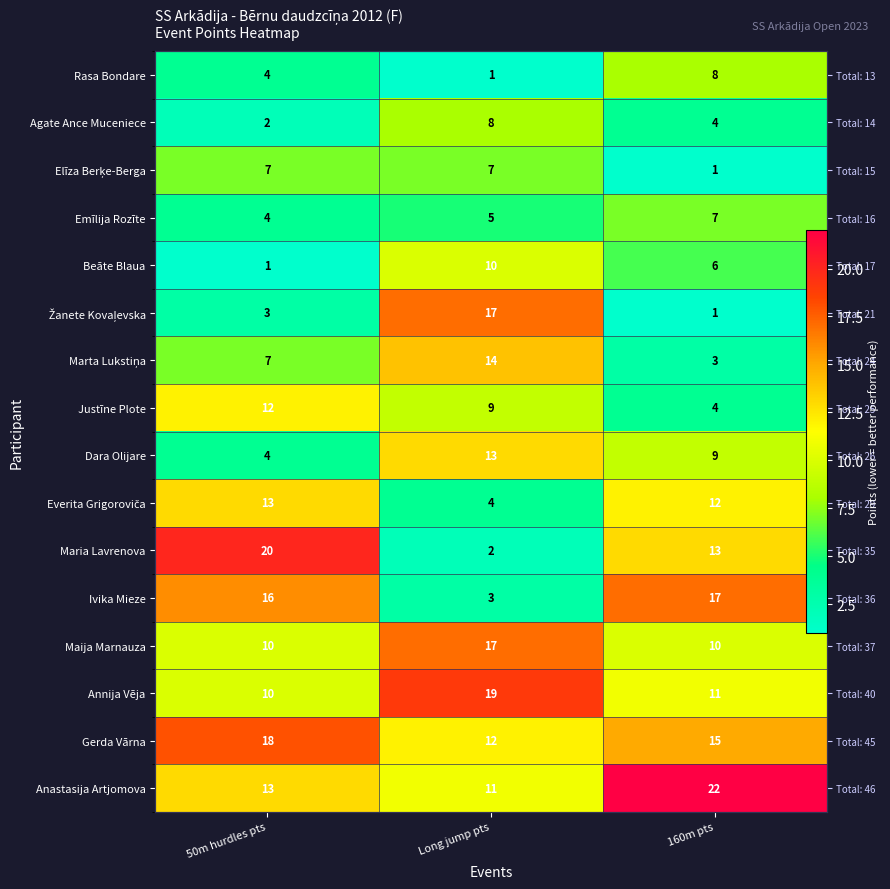

Count the number of categories in the chart.

3